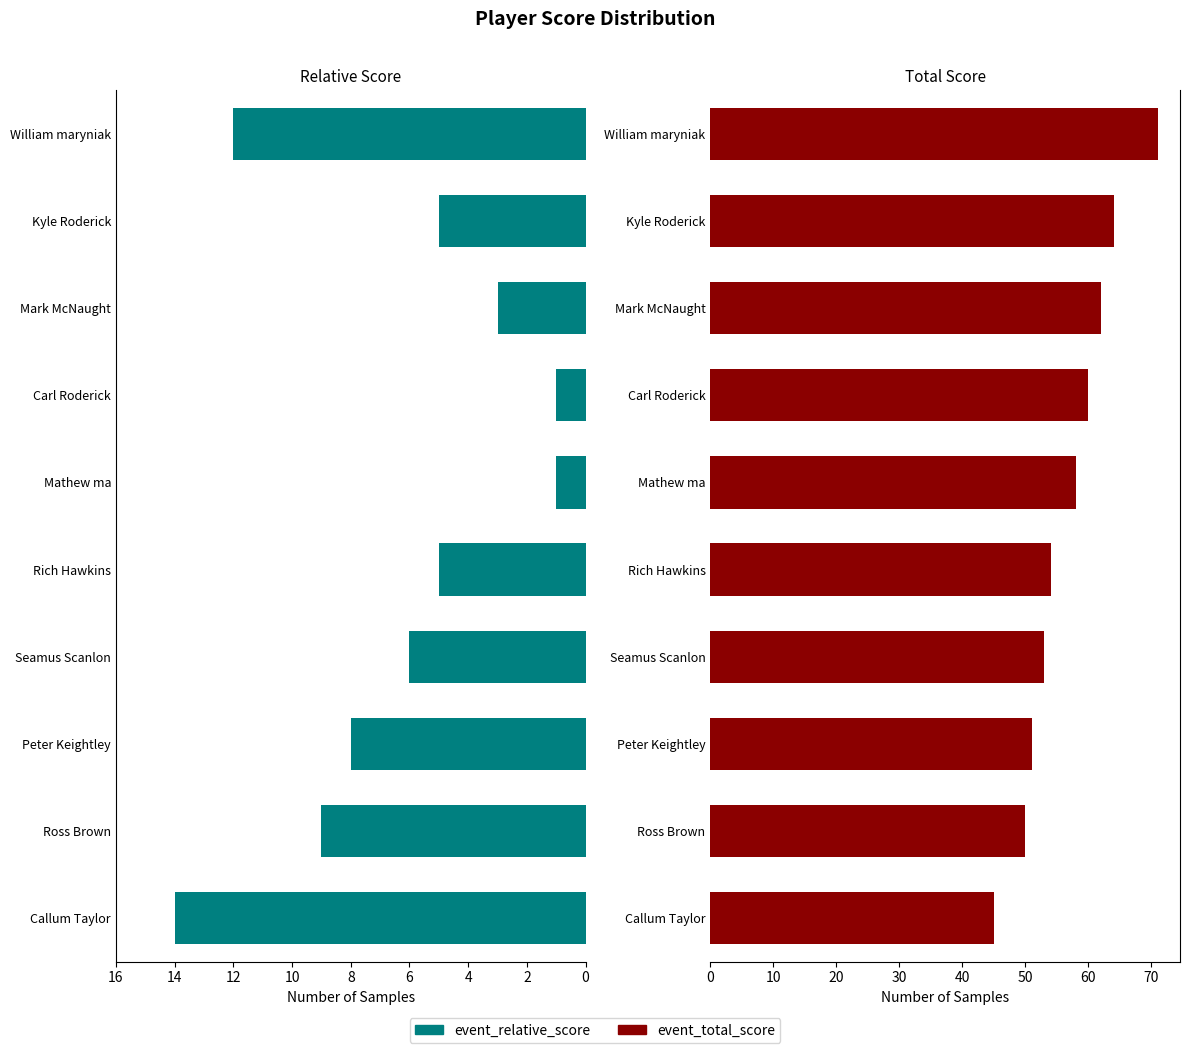

What is the difference between the event_total_score values at Rich Hawkins and Peter Keightley?

3